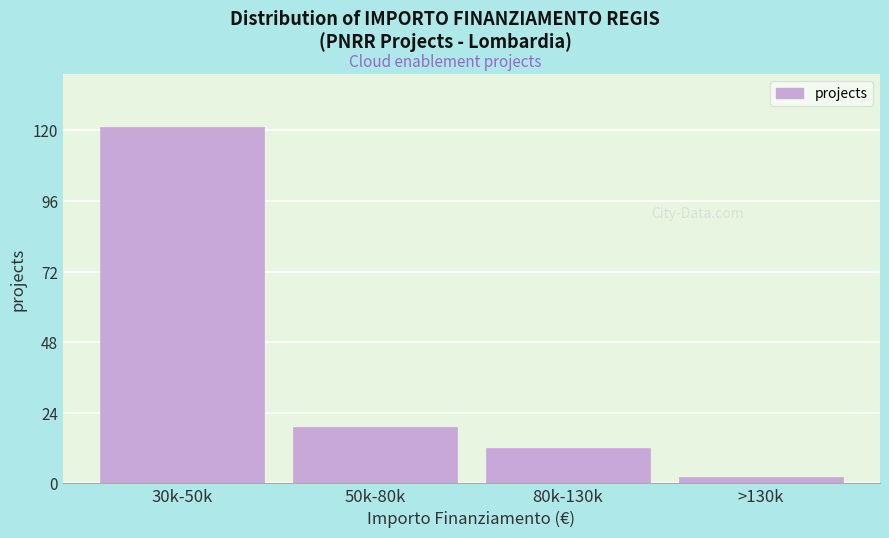

Reading left to right, transcribe all the data shown in this chart.

30k-50k=121	50k-80k=19	80k-130k=12	>130k=2